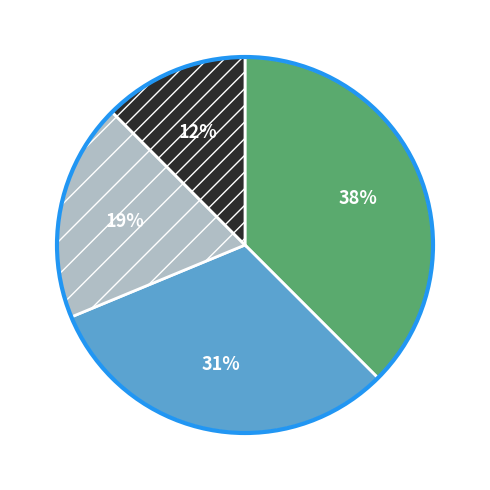

Is there any slice that represents more than half of the pie?

No